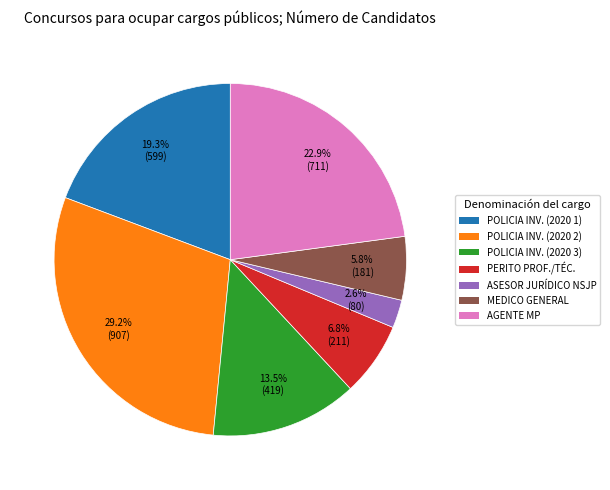

Does any single category account for the majority?

No